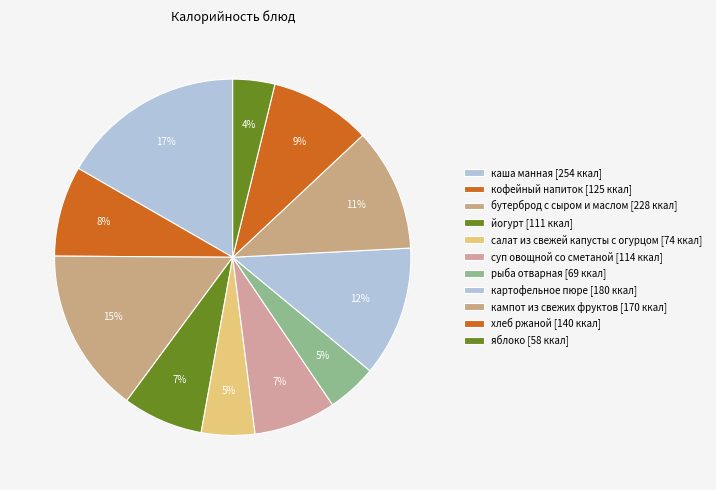

Does any single category account for the majority?

No